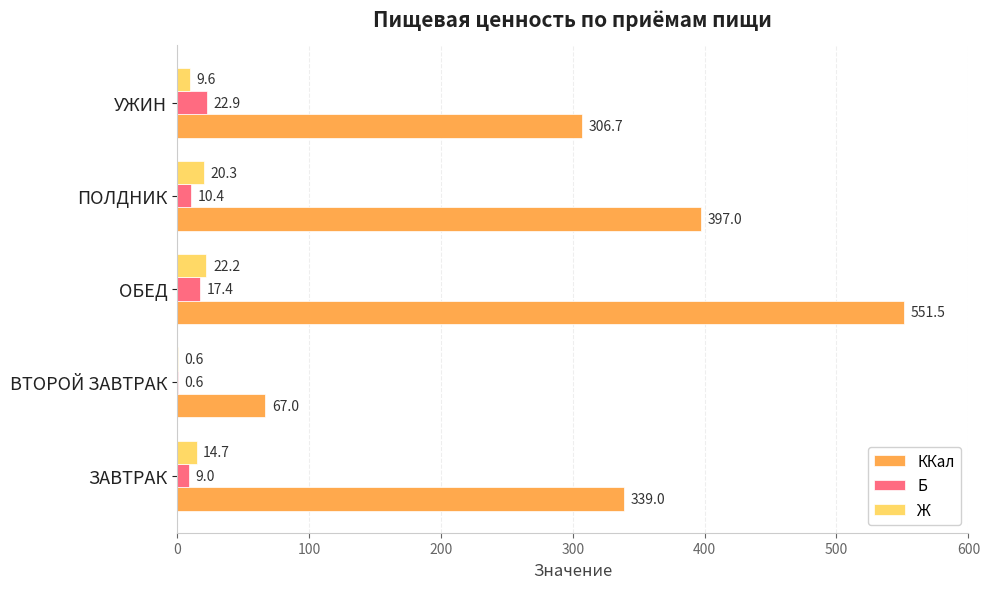

The value of ККал at УЖИН is 306.7. True or false?

True